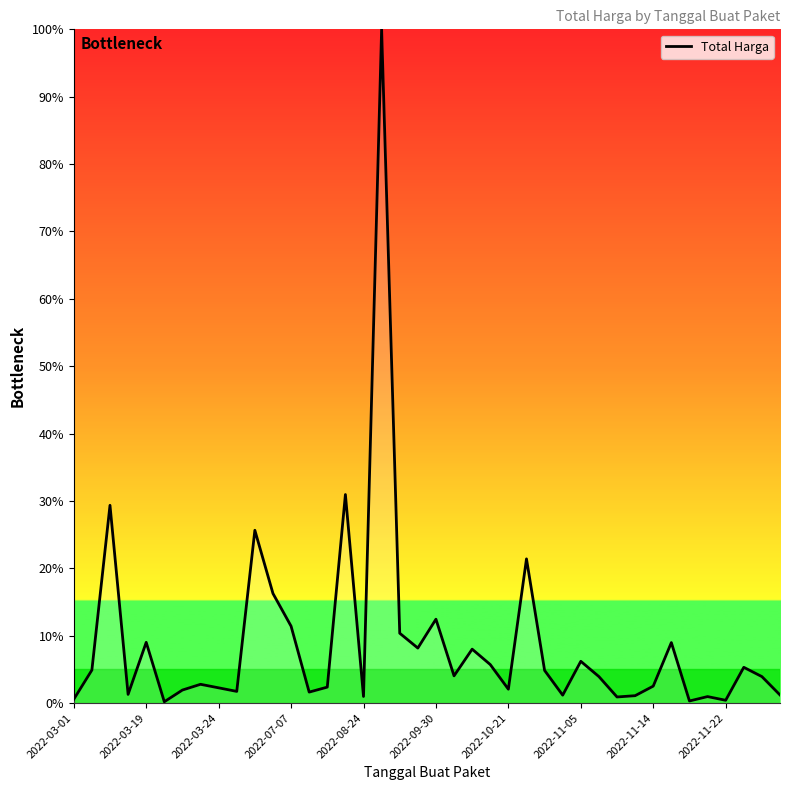

What is the difference between the maximum and minimum values?

99.8